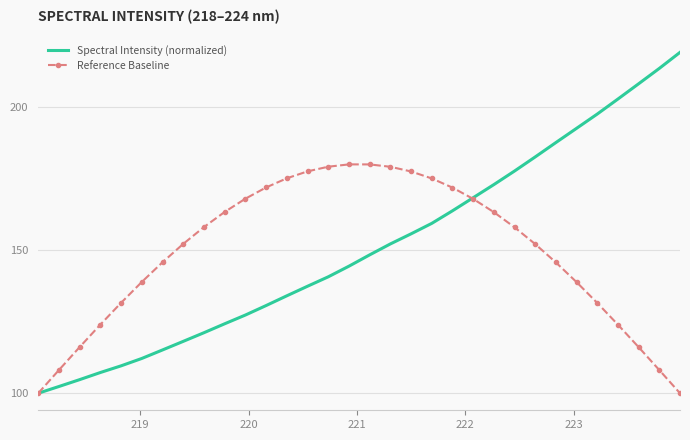

What is the highest value of the Reference Baseline series?

179.9